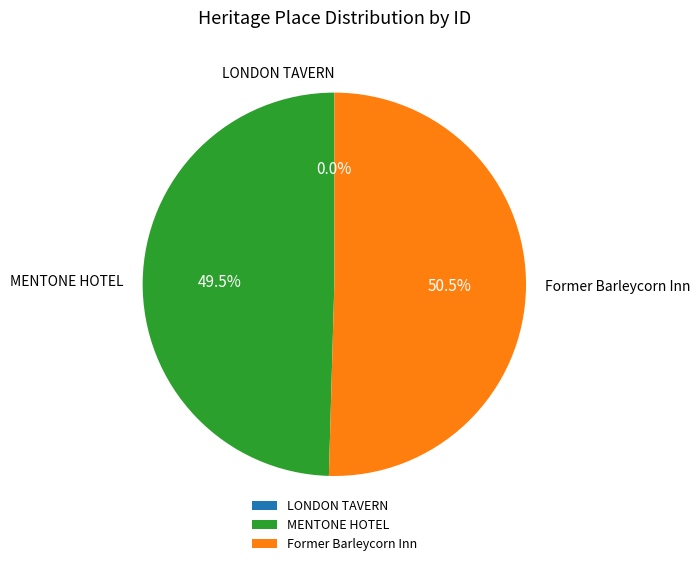

Does Former Barleycorn Inn represent more than half of the total?

Yes